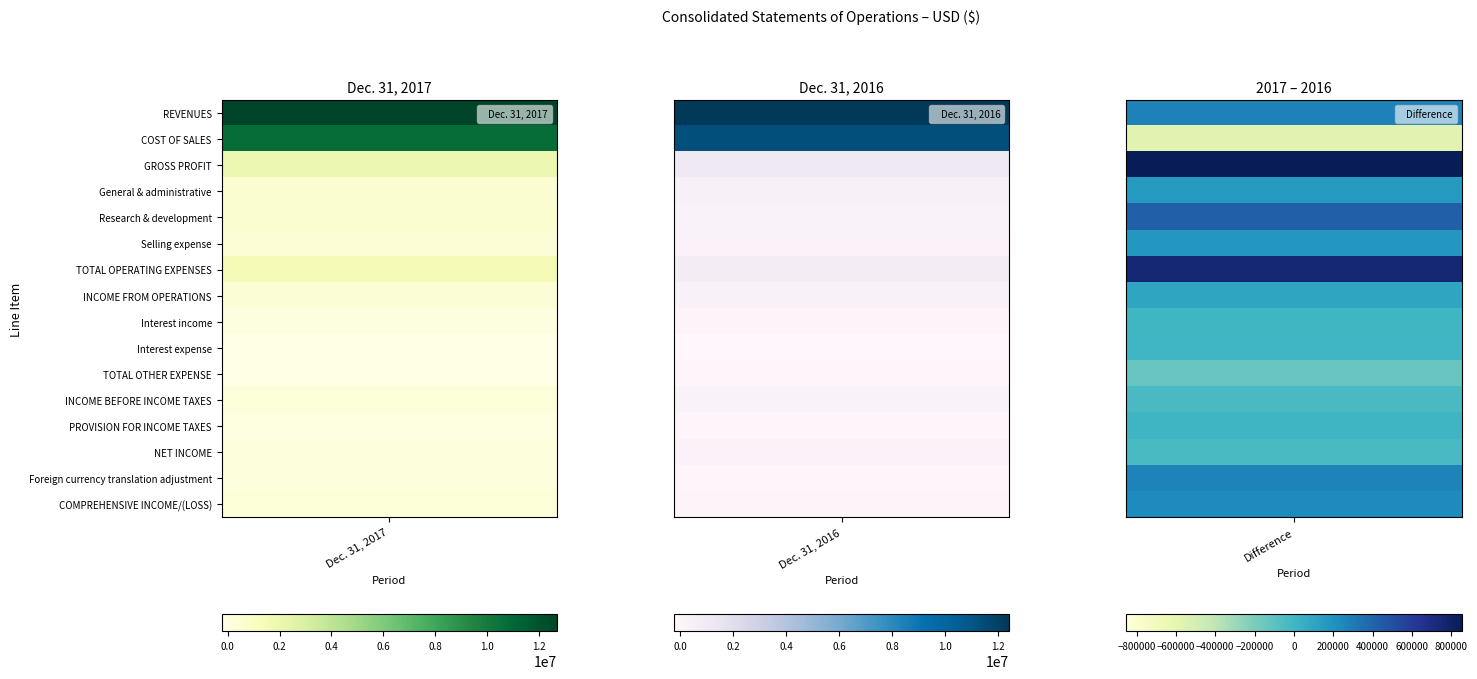

Reading left to right, transcribe all the data shown in this chart.

REVENUES: Dec. 31, 2017=12698240	Dec. 31, 2016=12423955
COST OF SALES: Dec. 31, 2017=10736519	Dec. 31, 2016=11313927
GROSS PROFIT: Dec. 31, 2017=1961721	Dec. 31, 2016=1110028
General & administrative: Dec. 31, 2017=555313	Dec. 31, 2016=394515
Research & development: Dec. 31, 2017=650053	Dec. 31, 2016=232204
Selling expense: Dec. 31, 2017=343670	Dec. 31, 2016=168629
TOTAL OPERATING EXPENSES: Dec. 31, 2017=1549036	Dec. 31, 2016=795348
INCOME FROM OPERATIONS: Dec. 31, 2017=412685	Dec. 31, 2016=314680
Interest income: Dec. 31, 2017=142	Dec. 31, 2016=327
Interest expense: Dec. 31, 2017=-241122	Dec. 31, 2016=-241957
TOTAL OTHER EXPENSE: Dec. 31, 2017=-240980	Dec. 31, 2016=-104800
INCOME BEFORE INCOME TAXES: Dec. 31, 2017=171705	Dec. 31, 2016=209880
PROVISION FOR INCOME TAXES: Dec. 31, 2017=-42897	Dec. 31, 2016=-52474
NET INCOME: Dec. 31, 2017=128808	Dec. 31, 2016=157406
Foreign currency translation adjustment: Dec. 31, 2017=133304	Dec. 31, 2016=-133676
COMPREHENSIVE INCOME/(LOSS): Dec. 31, 2017=262112	Dec. 31, 2016=23730